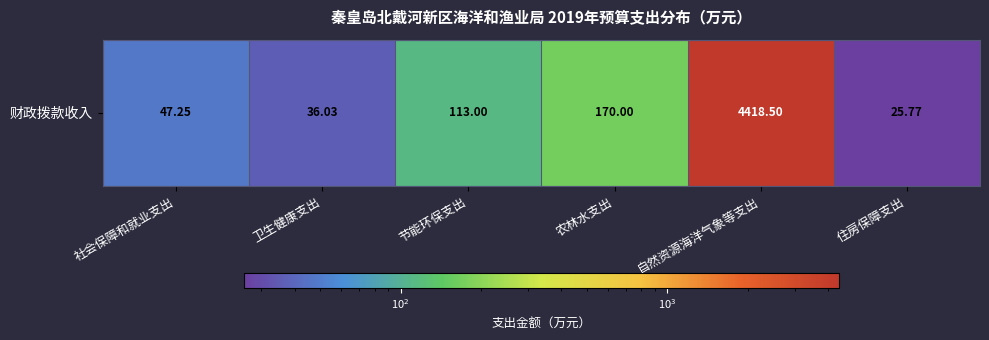

What is the change in value from 社会保障和就业支出 to 节能环保支出?

+65.8